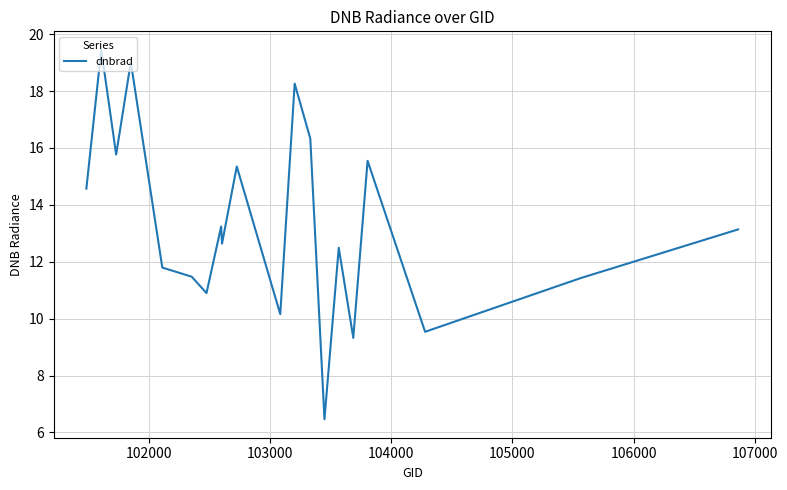

Count the number of data series in this chart.

1